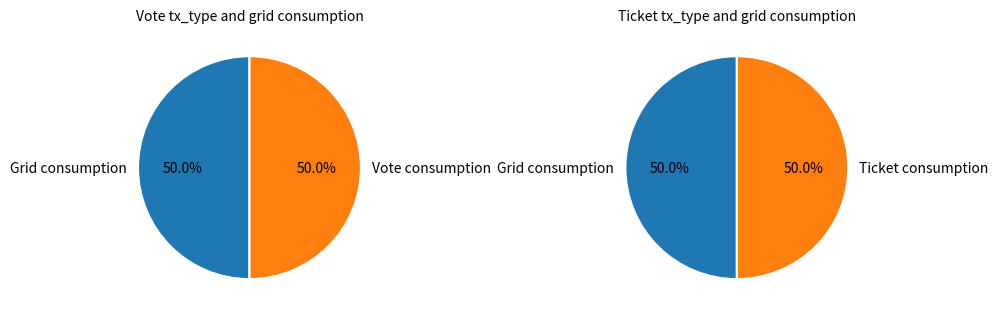

Combined, what portion of the pie is Ticket (io_index=0) and Vote (io_index=1)?

100.0%